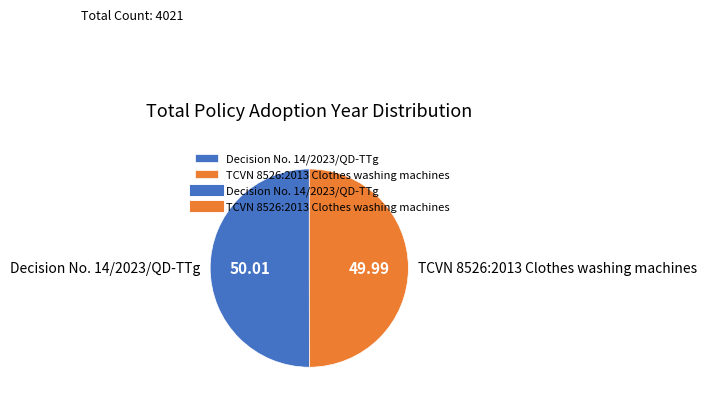

Is the sum of Decision No. 14/2023/QD-TTg and TCVN 8526:2013 Clothes washing machines greater than half?

Yes